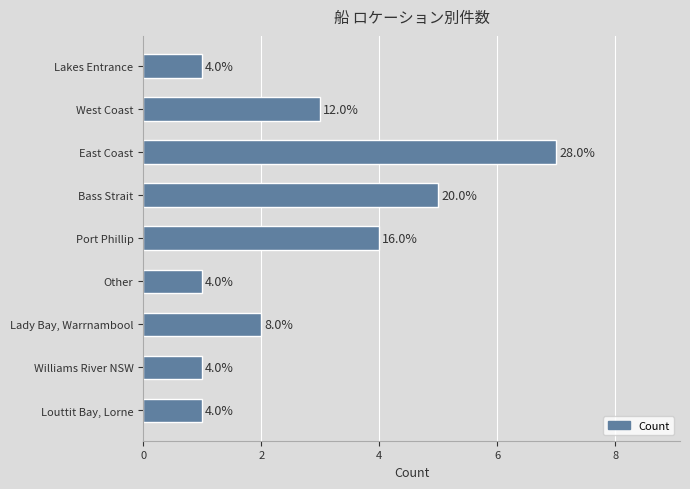

Are the bars horizontal?

Yes